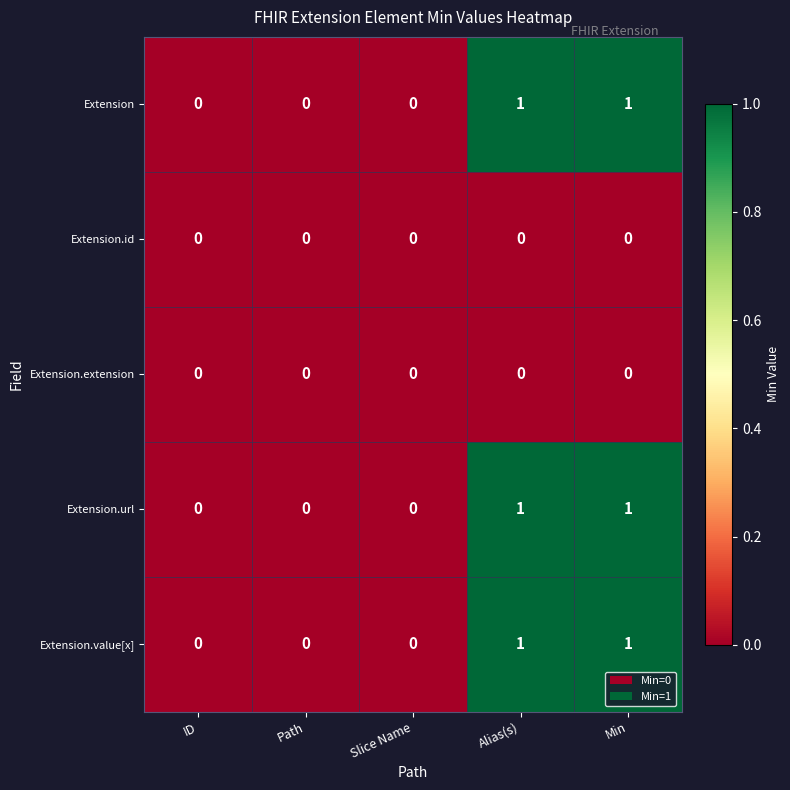

Reading left to right, what are all the values shown in this chart?

Extension: ID=0	Path=0	Slice Name=0	Alias(s)=1	Min=1
Extension.id: ID=0	Path=0	Slice Name=0	Alias(s)=0	Min=0
Extension.extension: ID=0	Path=0	Slice Name=0	Alias(s)=0	Min=0
Extension.url: ID=0	Path=0	Slice Name=0	Alias(s)=1	Min=1
Extension.value[x]: ID=0	Path=0	Slice Name=0	Alias(s)=1	Min=1